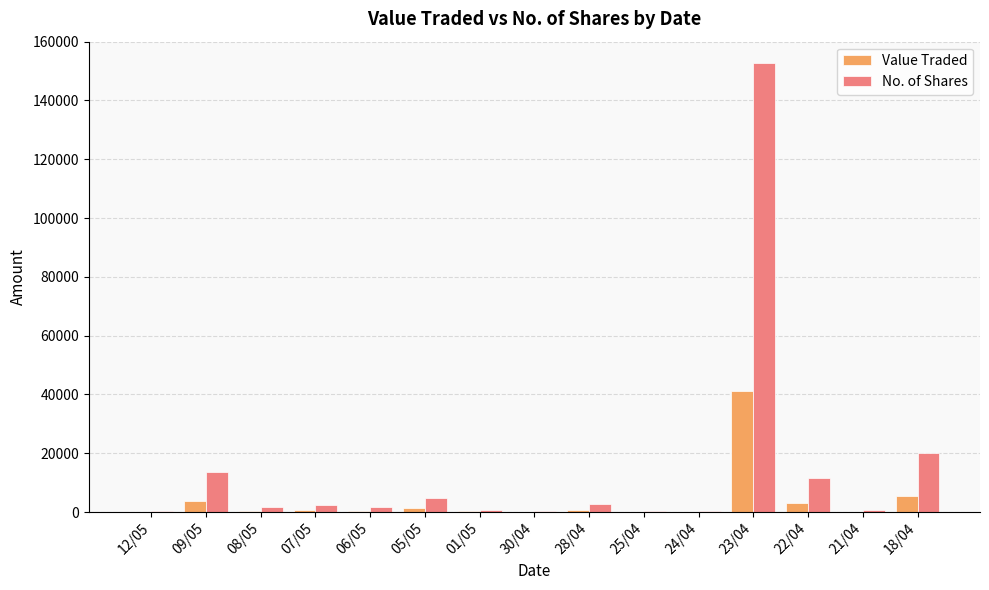

How many groups of bars are there?

15